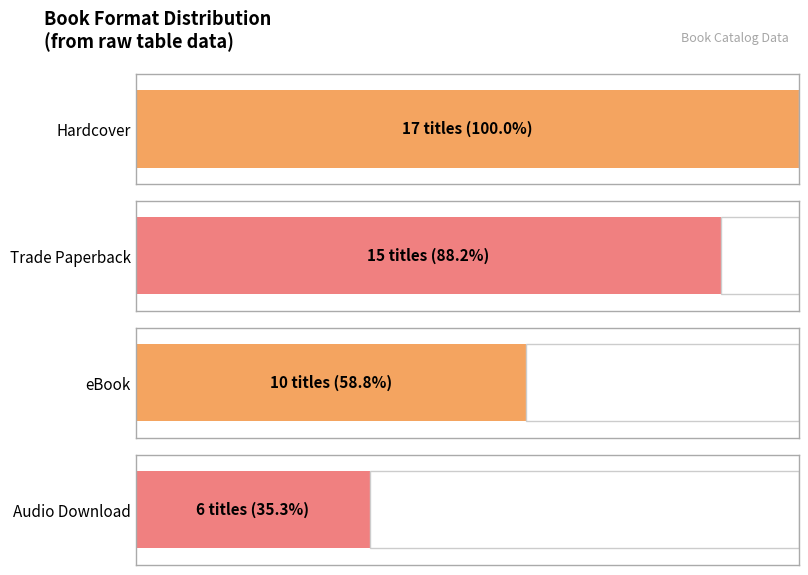

How many bars are there in total?

4